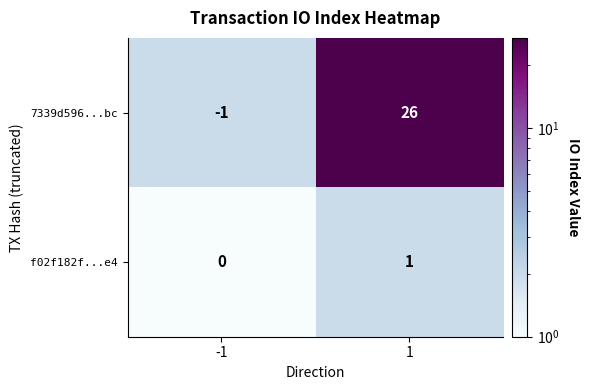

Which series has the largest total across all categories?

7339d596...bc